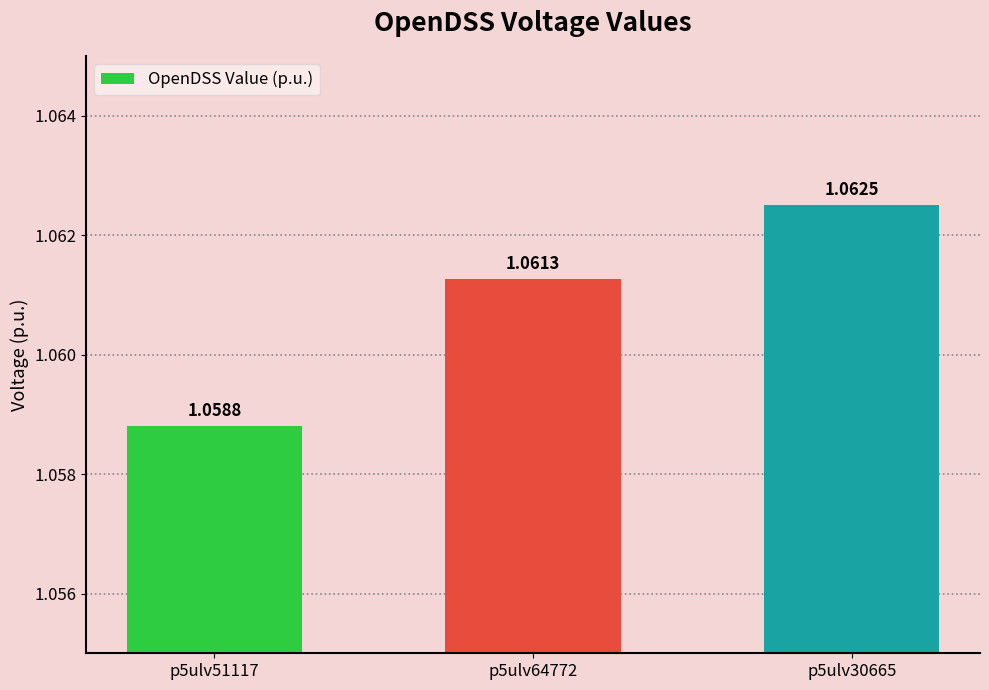

Count the values in the range 1 to 2.

3